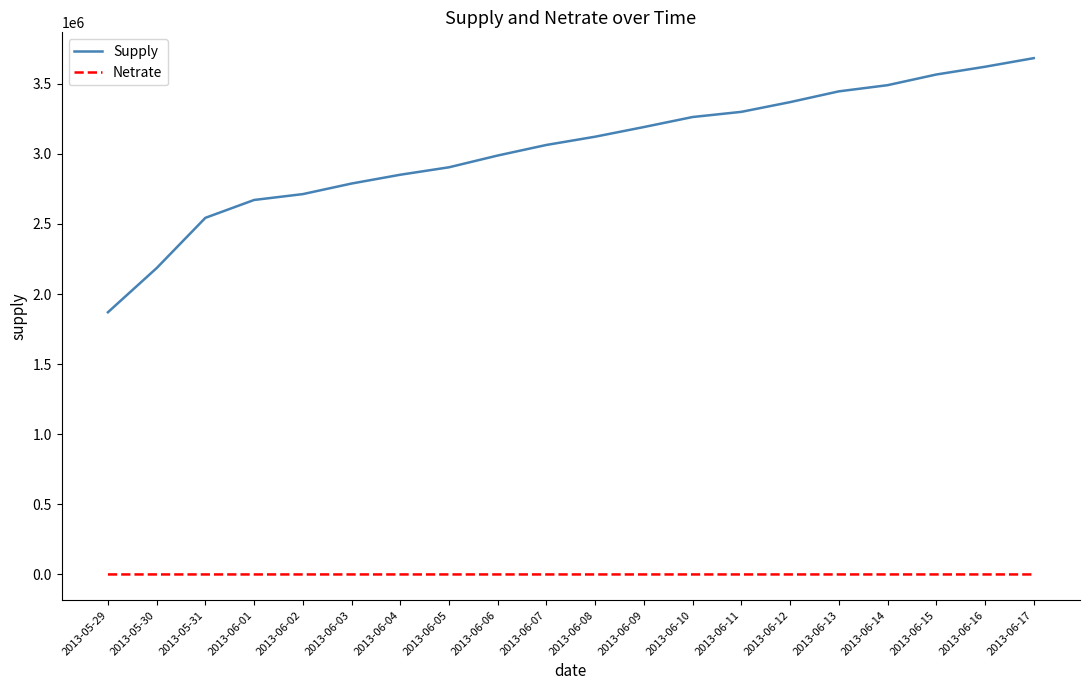

What is the minimum value shown in the chart?

1.9